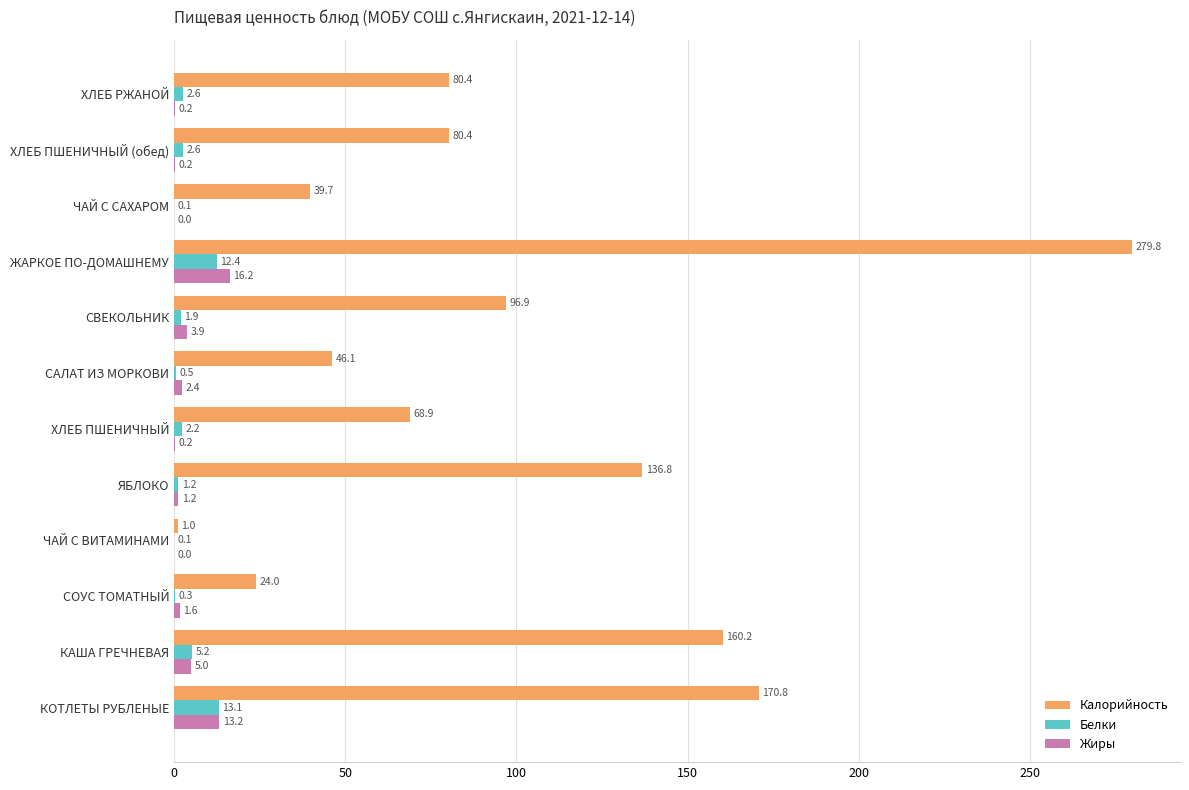

The value of Калорийность at ХЛЕБ ПШЕНИЧНЫЙ is 68.9. True or false?

True